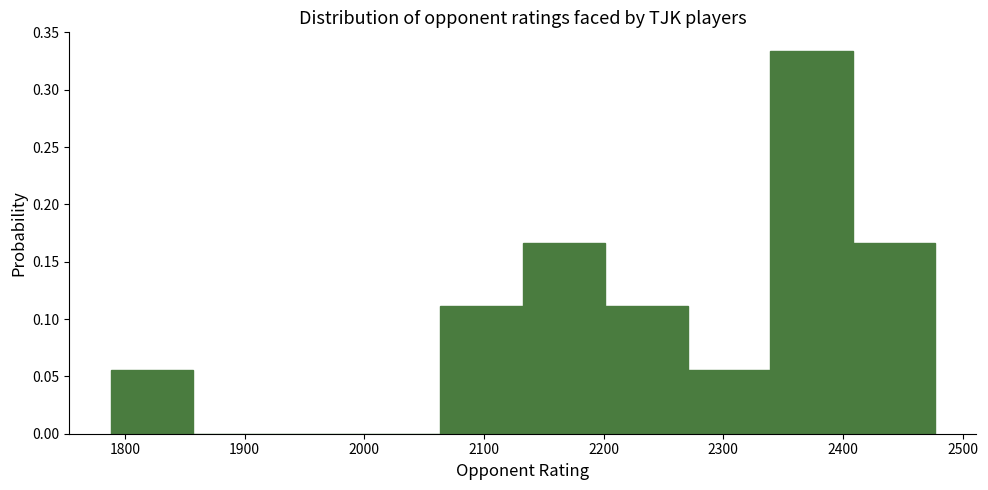

Reading left to right, transcribe this chart: for each bar, give the range it covers on the x-axis and its height. Neither the bar edges nor the heights are printed on the chart, so give them approximately, as read against the axes.

1790 to 1860: 0.055
1860 to 1930: 0
1930 to 1990: 0
1990 to 2060: 0
2060 to 2130: 0.110
2130 to 2200: 0.165
2200 to 2270: 0.110
2270 to 2340: 0.055
2340 to 2410: 0.335
2410 to 2480: 0.165